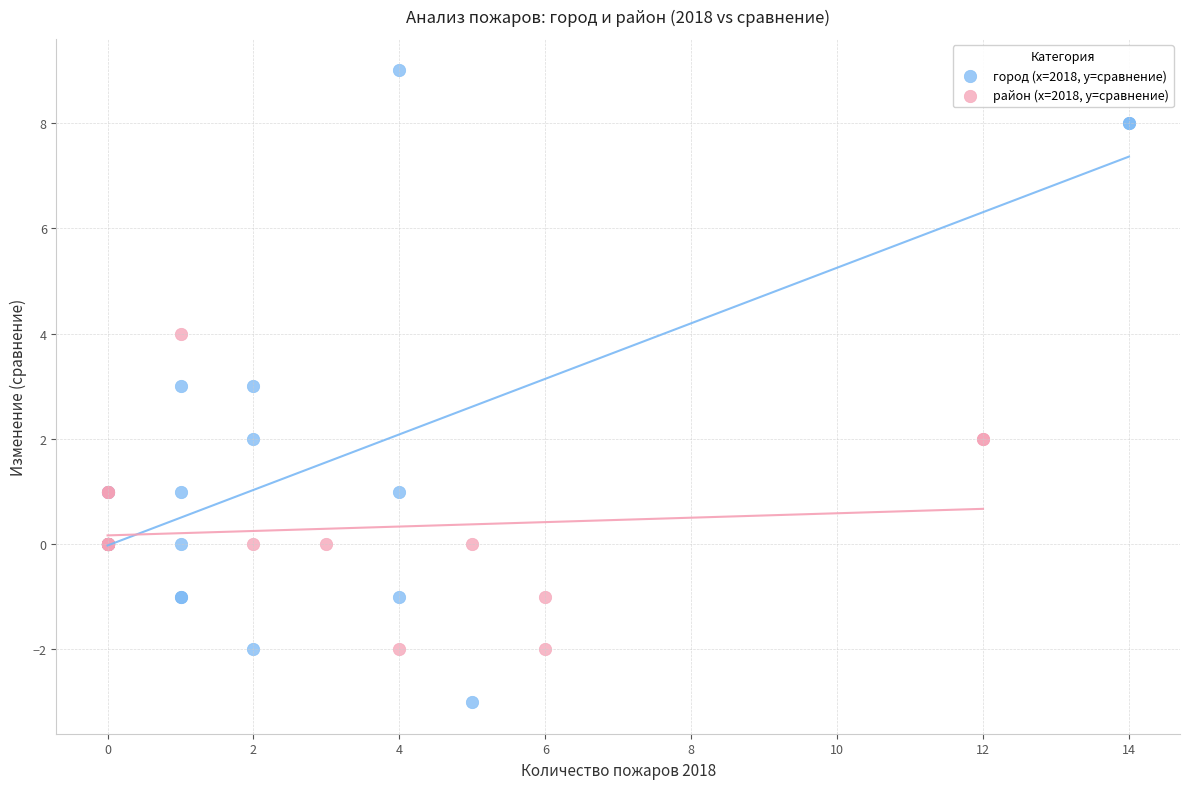

Which series has the widest spread of Y values?

город (x=2018, y=сравнение)